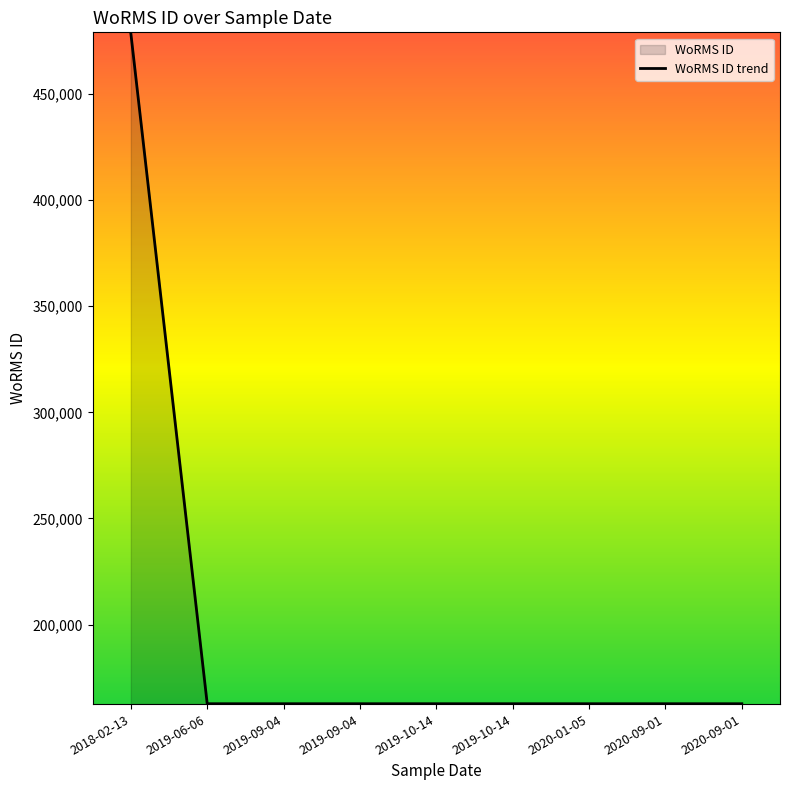

Reading left to right, what are all the values shown in this chart?

478557	162728	162728	162728	162725	162725	162728	162728	162725